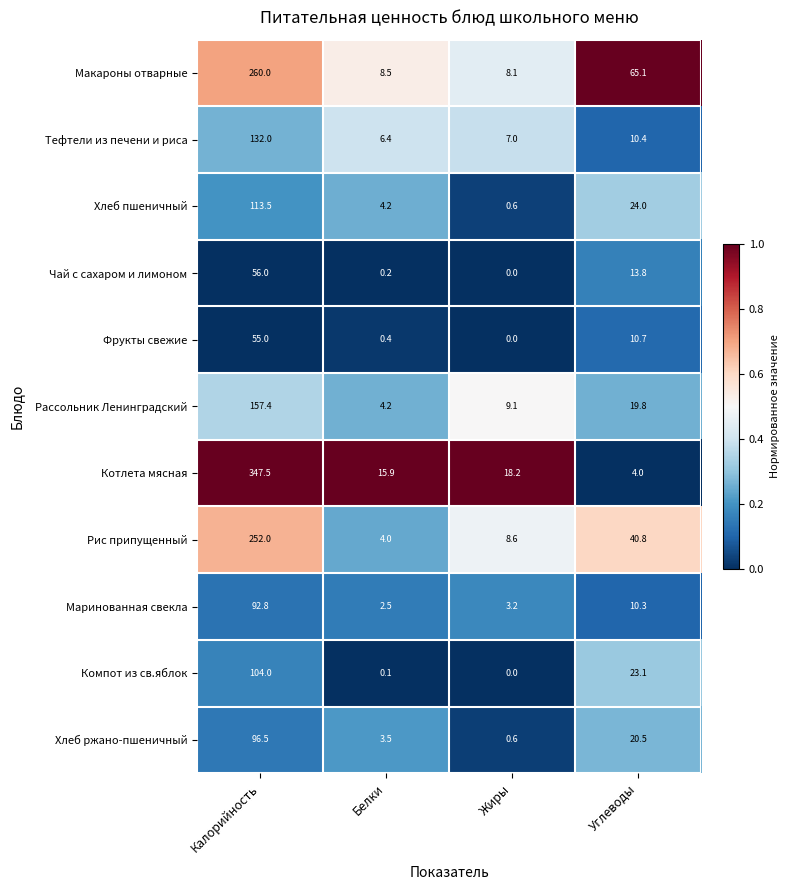

What is the spread (max minus min) of values at Жиры?

18.2